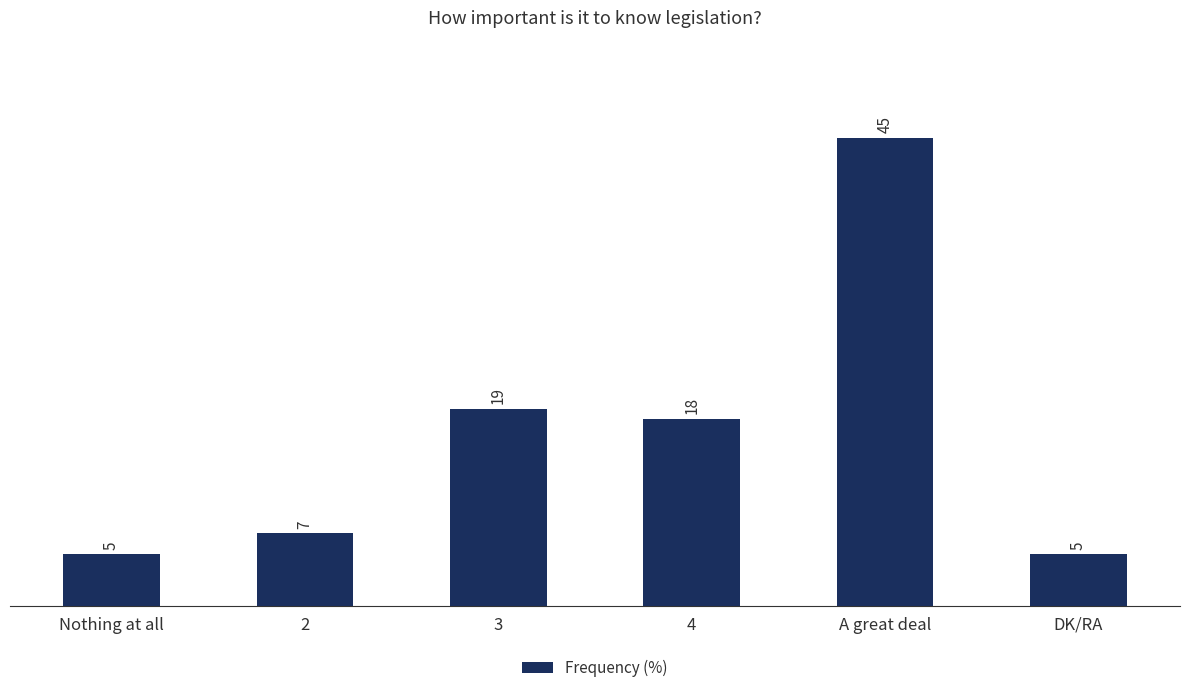

What is the sum of all values?

99